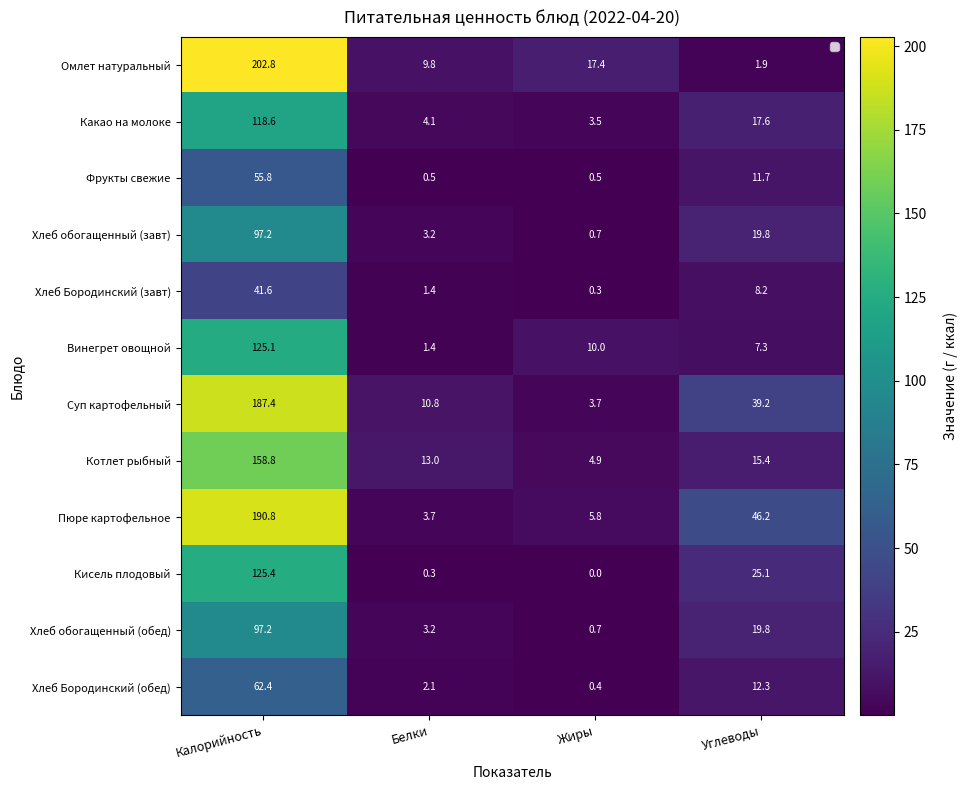

Rank the categories by Пюре картофельное value from lowest to highest.

Белки, Жиры, Углеводы, Калорийность